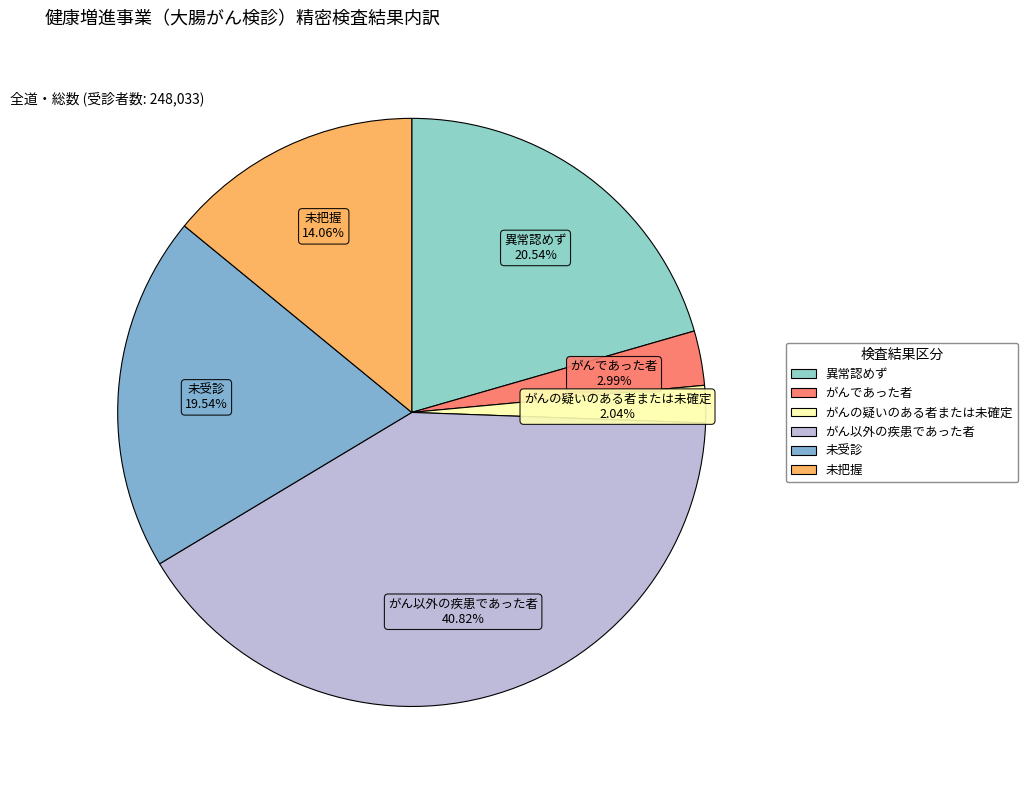

To the nearest percent, what is the difference between the largest and smallest slice percentages?

39%